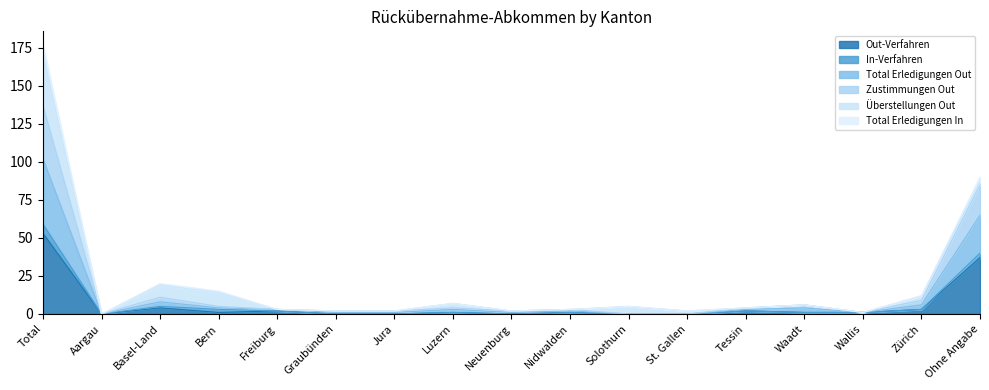

True or false: Total Erledigungen Out and Zustimmungen Out intersect in this chart.

False